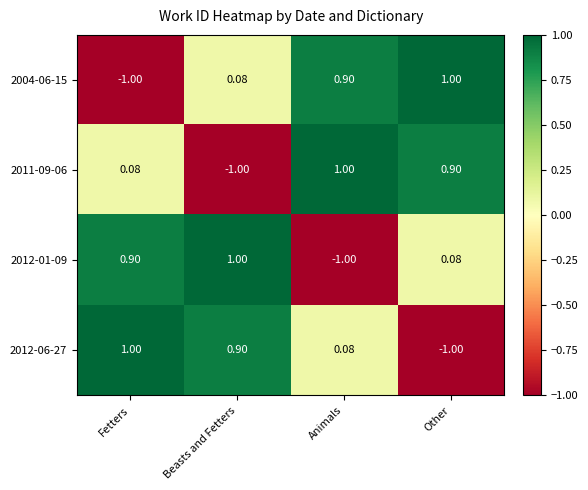

Count the number of data series in this chart.

4